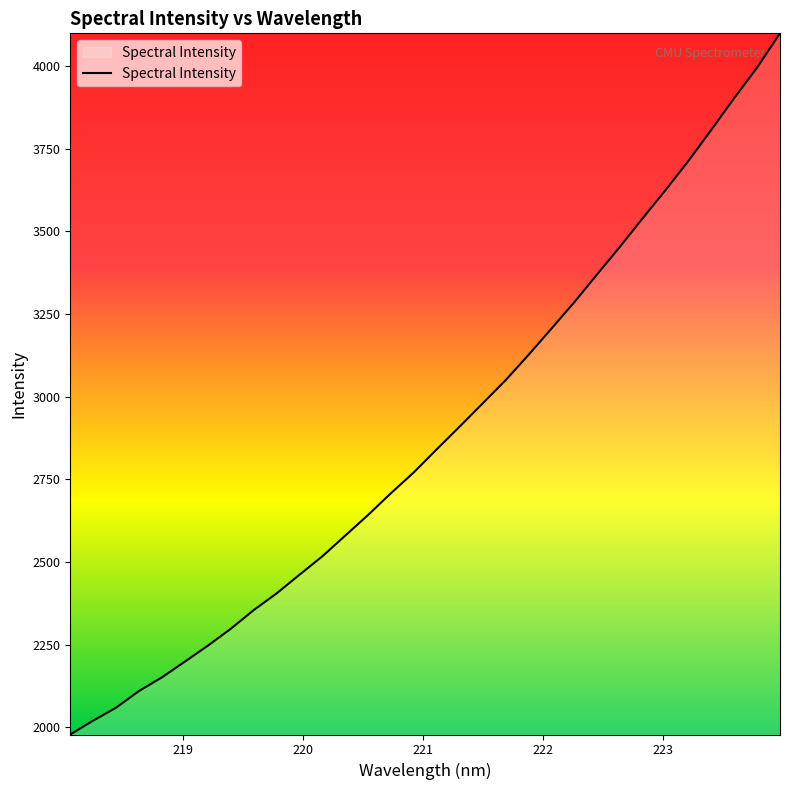

What is the maximum value shown in the chart?

4098.9